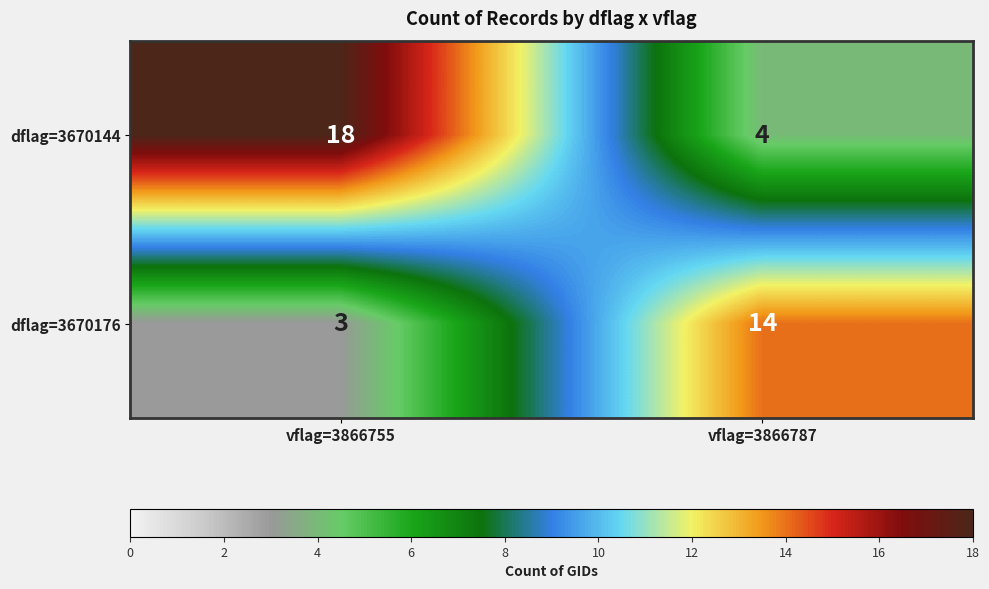

Which series has the largest total across all categories?

dflag=3670144